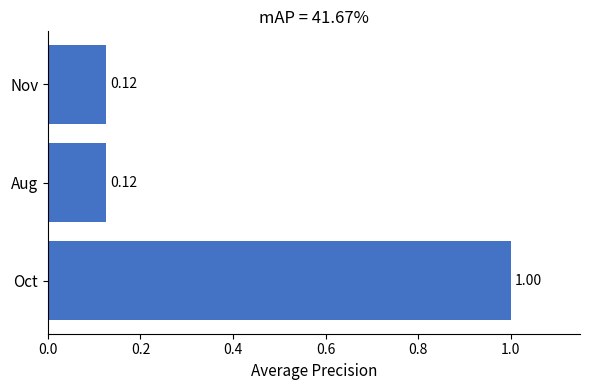

What is the change in value from Oct to Nov?

-0.9